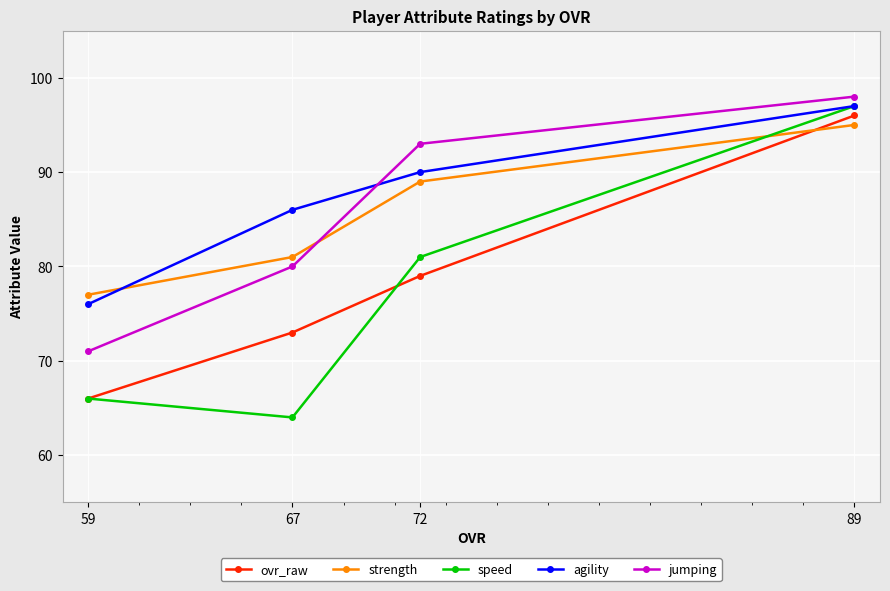

What is the spread (max minus min) of values at 72?

14